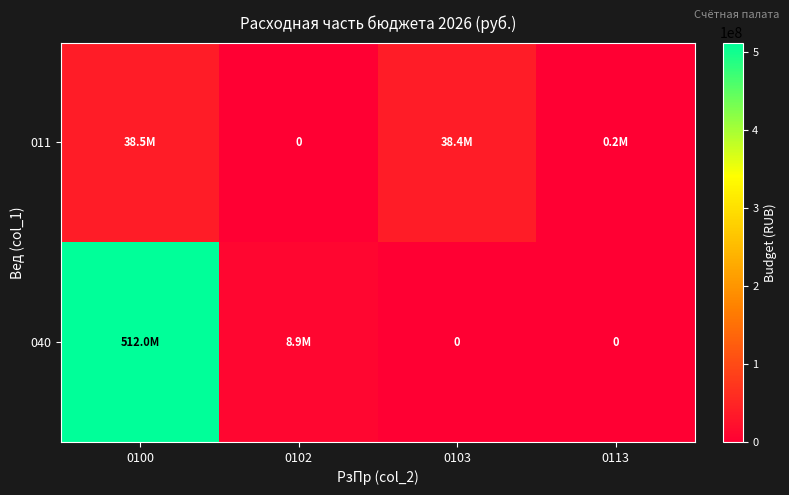

Rank the series by their maximum value, from highest to lowest.

040, 011